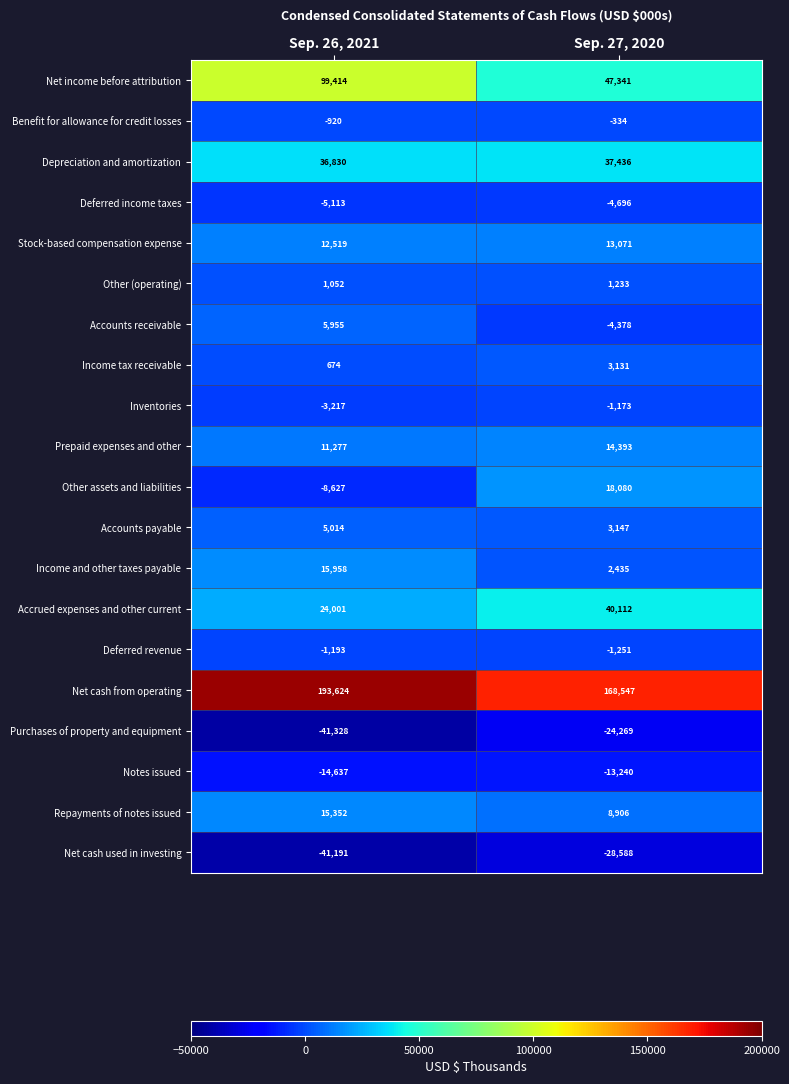

What is the approximate value of Depreciation and amortization at Sep. 27, 2020, to the nearest 100?

37400